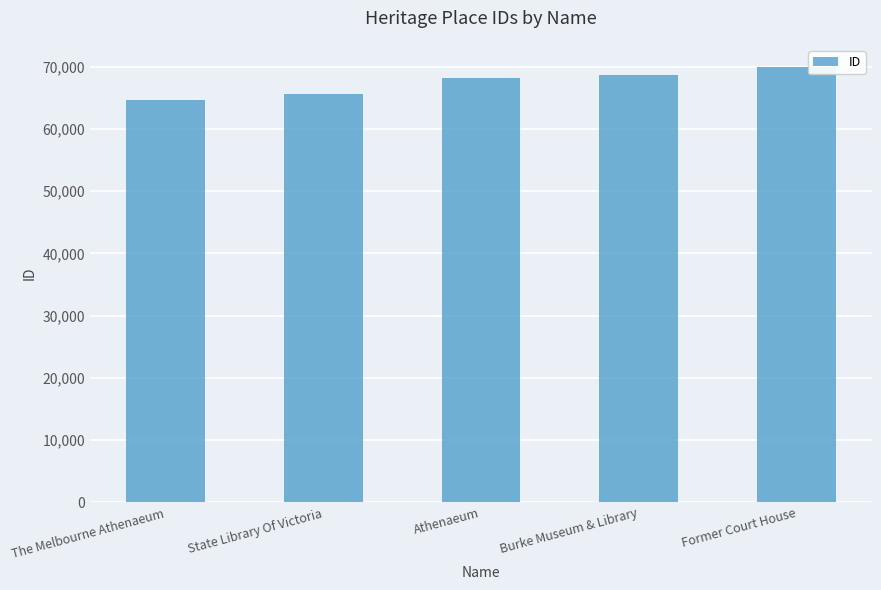

The chart shows a value of 64602 at The Melbourne Athenaeum. True or false?

True